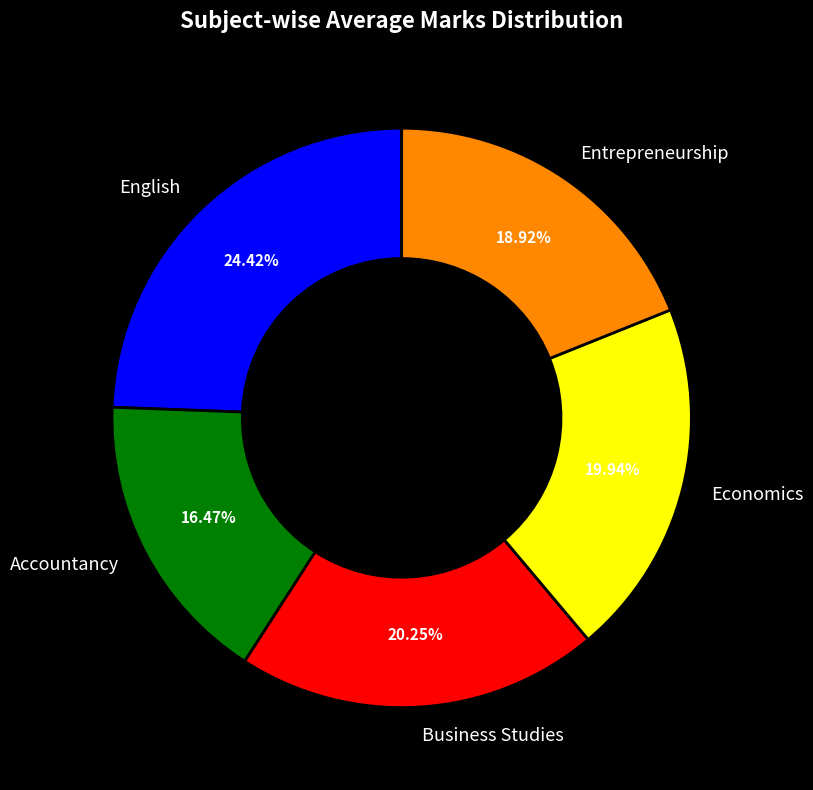

To the nearest percent, what percentage of the pie is Business Studies?

20%